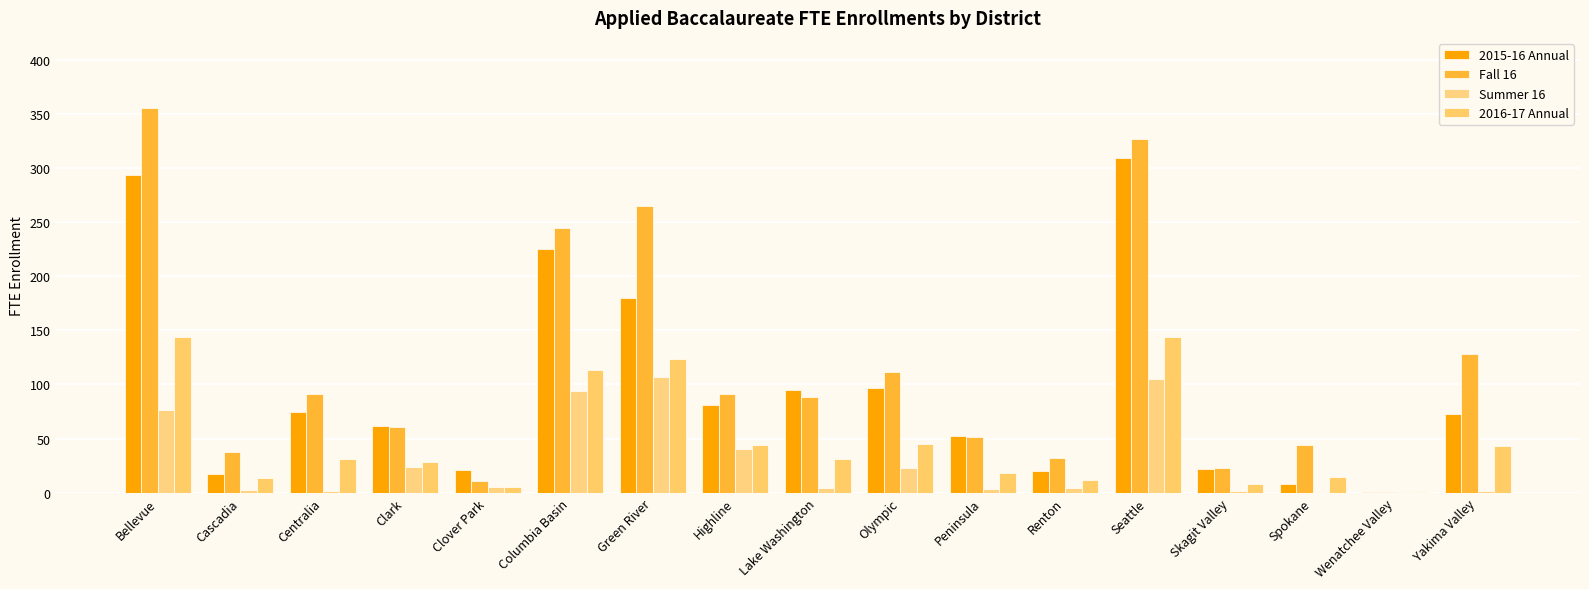

Is the value of Summer 16 at Cascadia greater than the value of 2015-16 Annual at Renton?

No